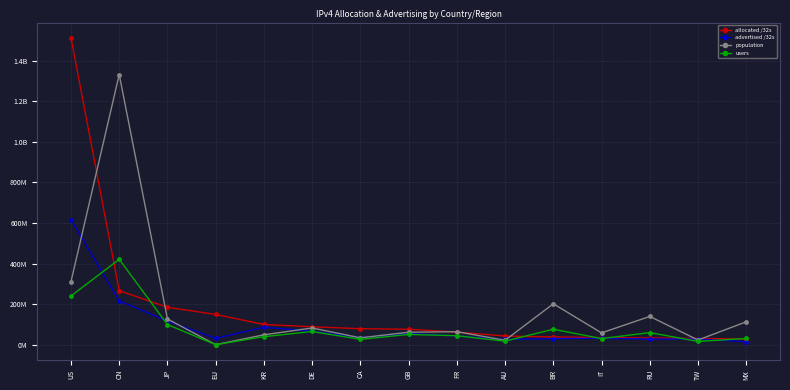

True or false: advertised /32s has a value of 27815552 at RU.

True